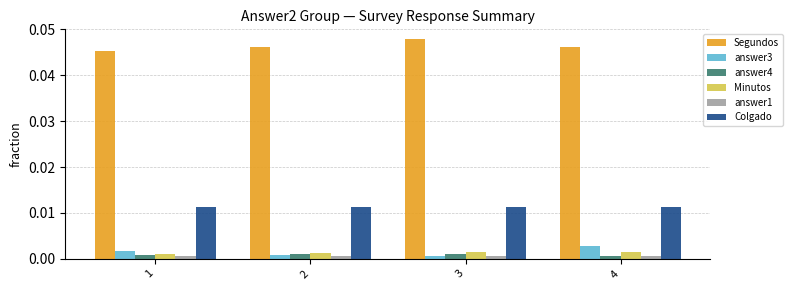

At how many categories does at least one series exceed 0?

4